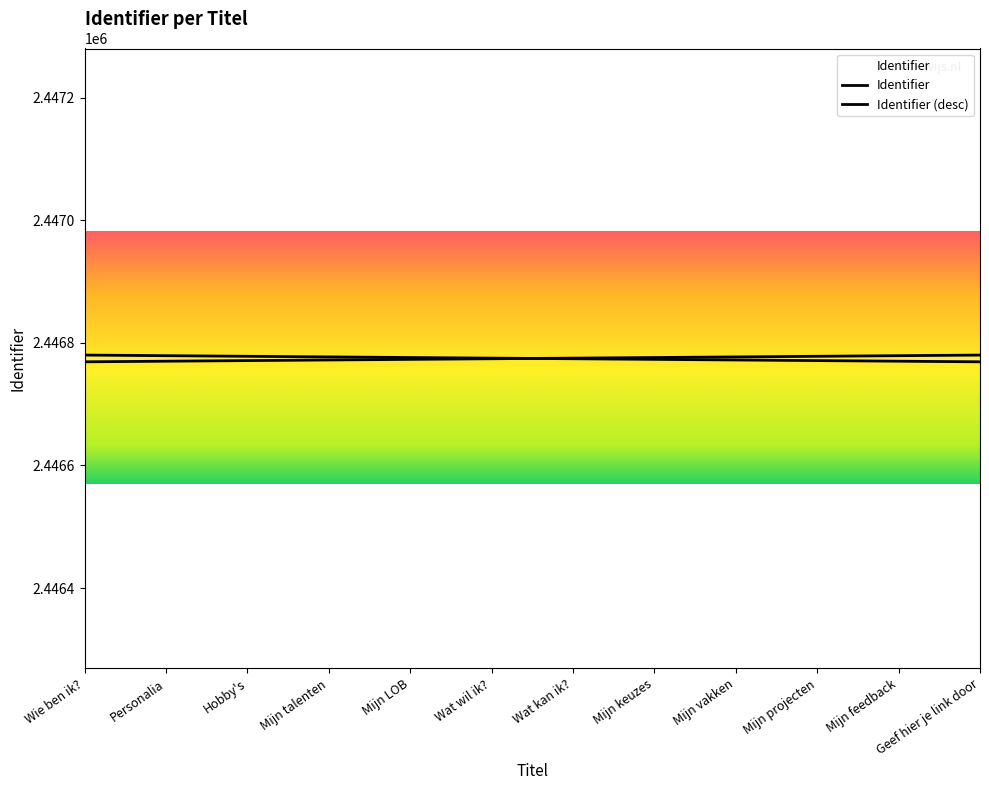

Reading right to left, extract all data points from this chart.

2446780	2446779	2446778	2446777	2446776	2446775	2446774	2446773	2446772	2446771	2446770	2446769